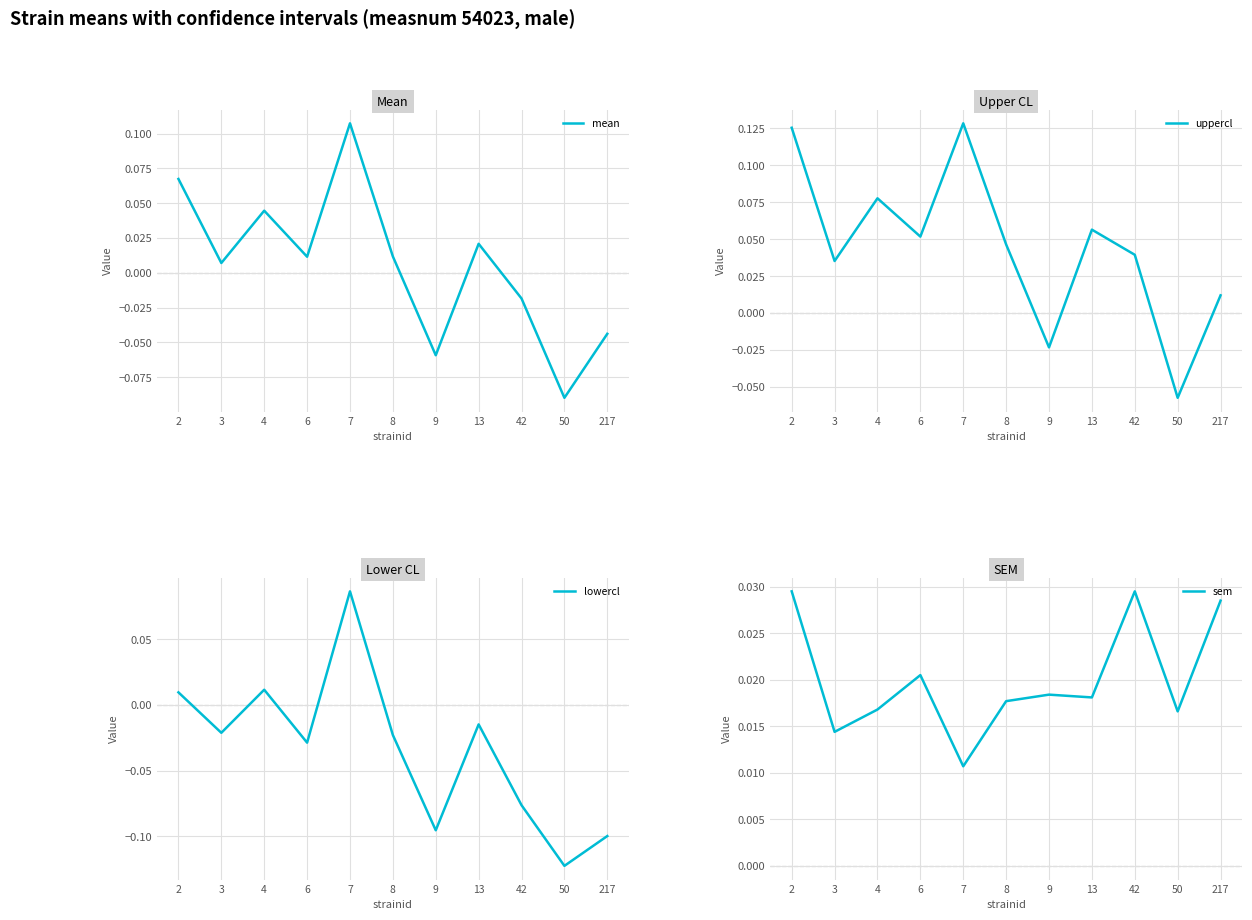

How many data points in uppercl are less than 0?

2